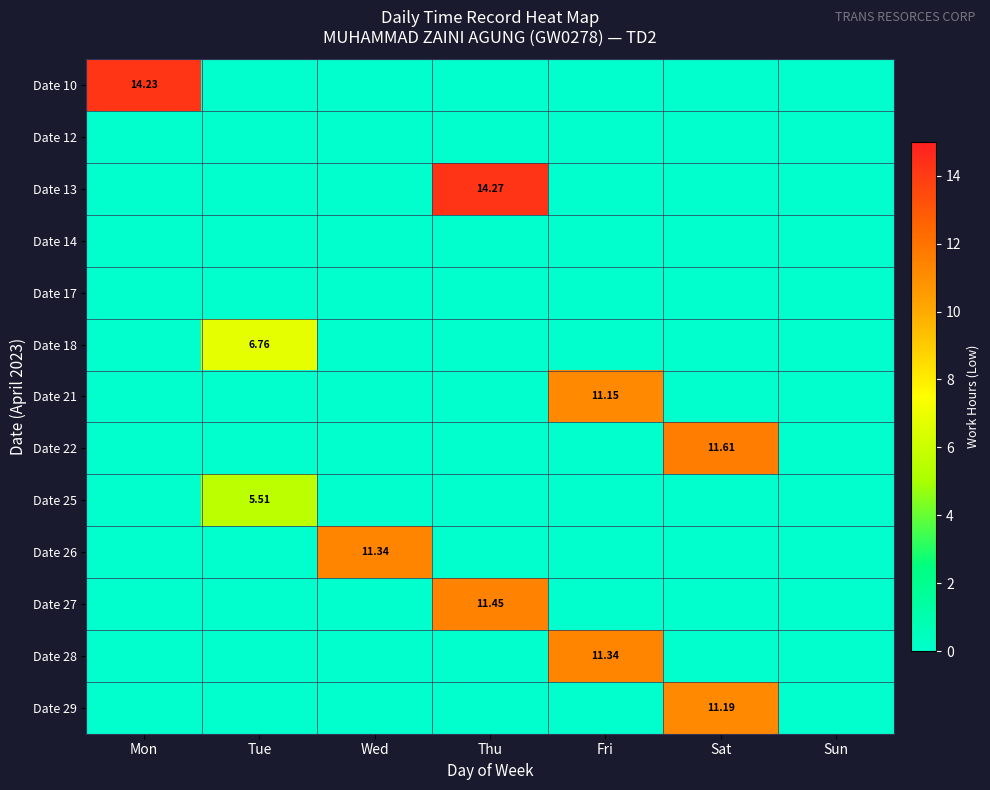

True or false: Date 26 has a value of -5.7 at Mon.

False